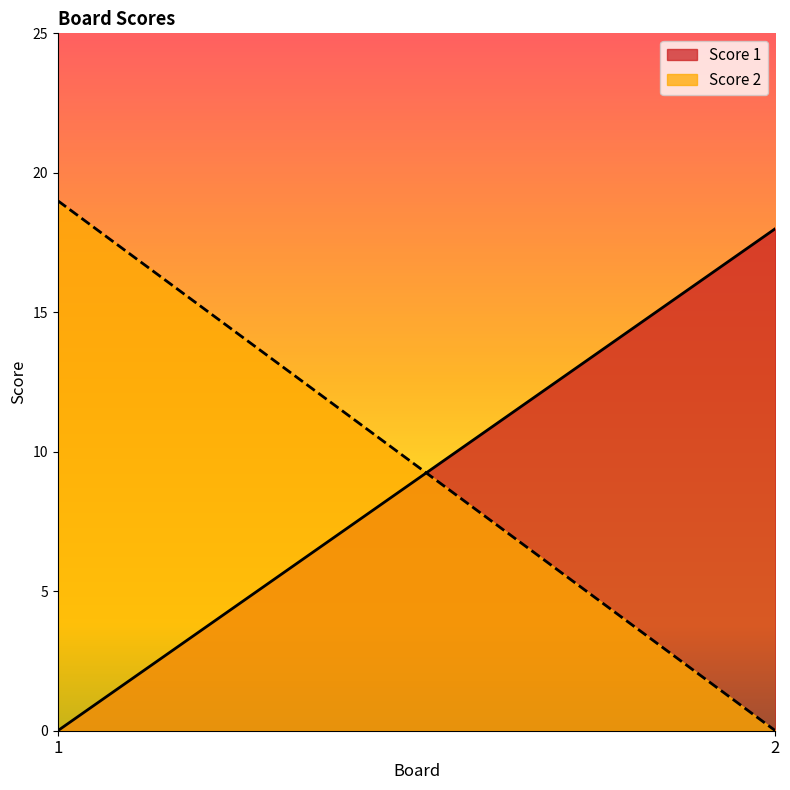

Count the number of data series in this chart.

2